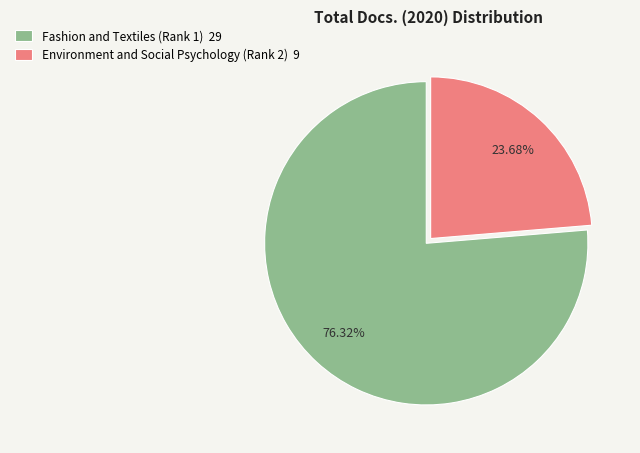

The Fashion and Textiles (Rank 1) slice represents 76% of the pie. True or false?

True